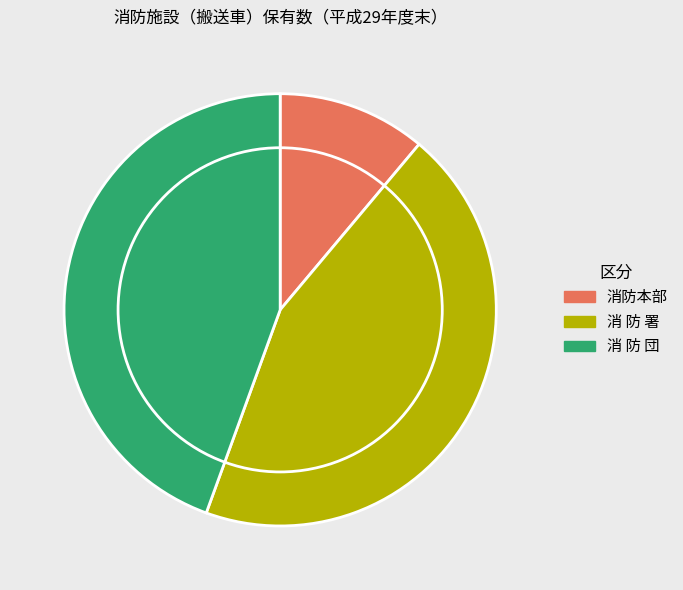

What is the ratio of the value at 消 防 署 to the value at 消防本部?

4.0